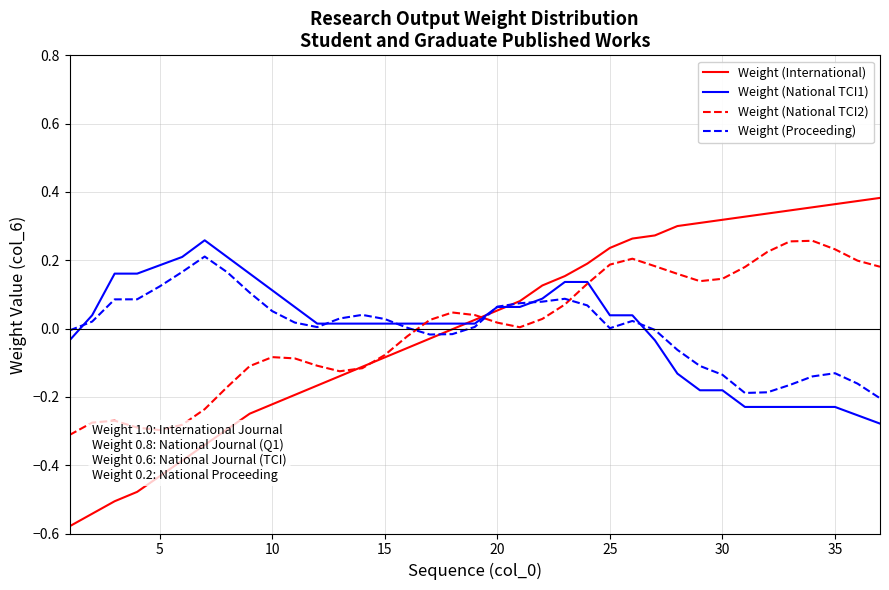

Which series has the largest range (max minus min)?

Weight (International)